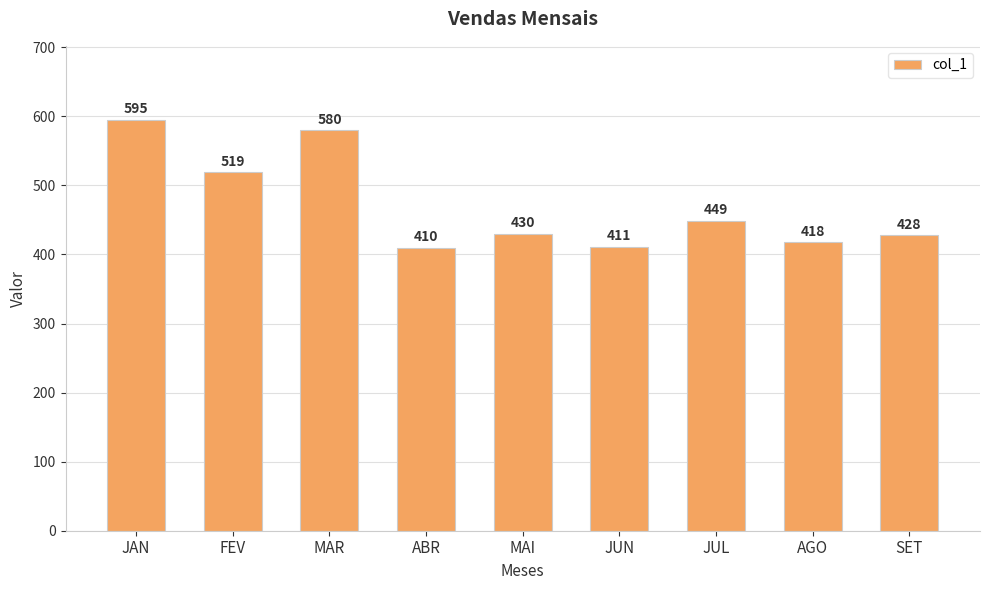

Does the chart contain stacked bars?

No